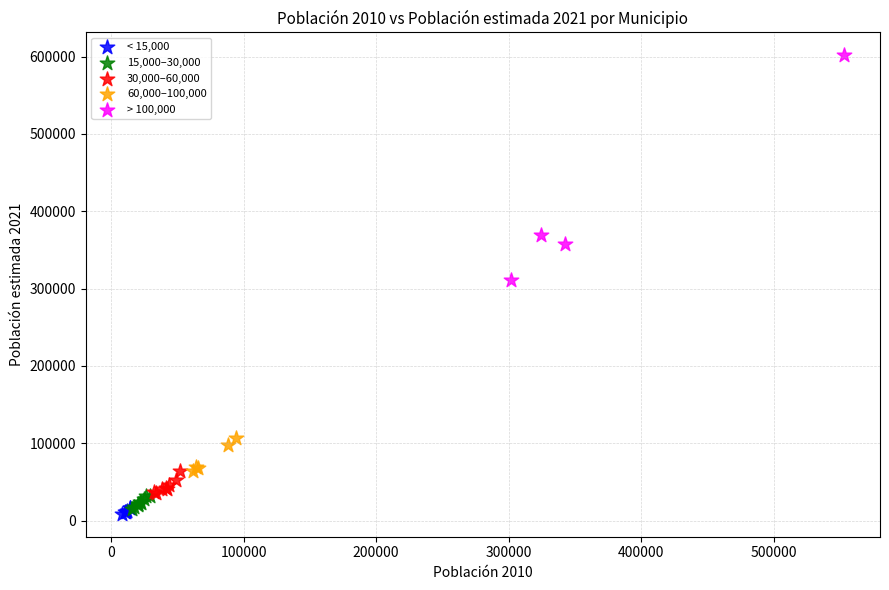

Which series contains the highest Y value?

> 100,000